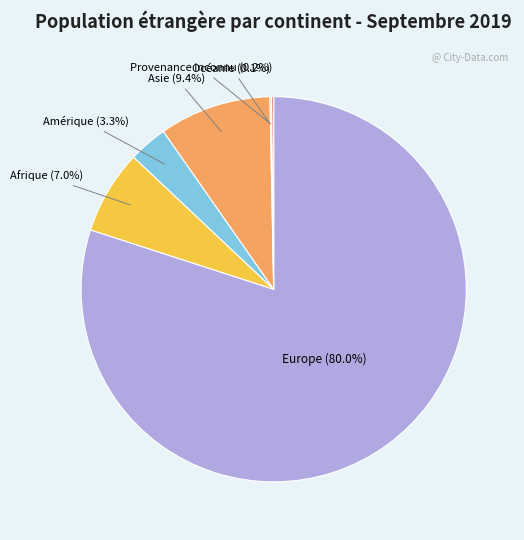

Does any single category account for the majority?

Yes